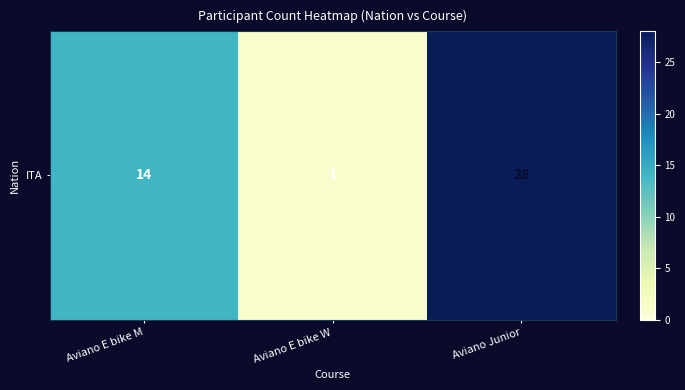

Which category has the highest value across all series?

Aviano Junior